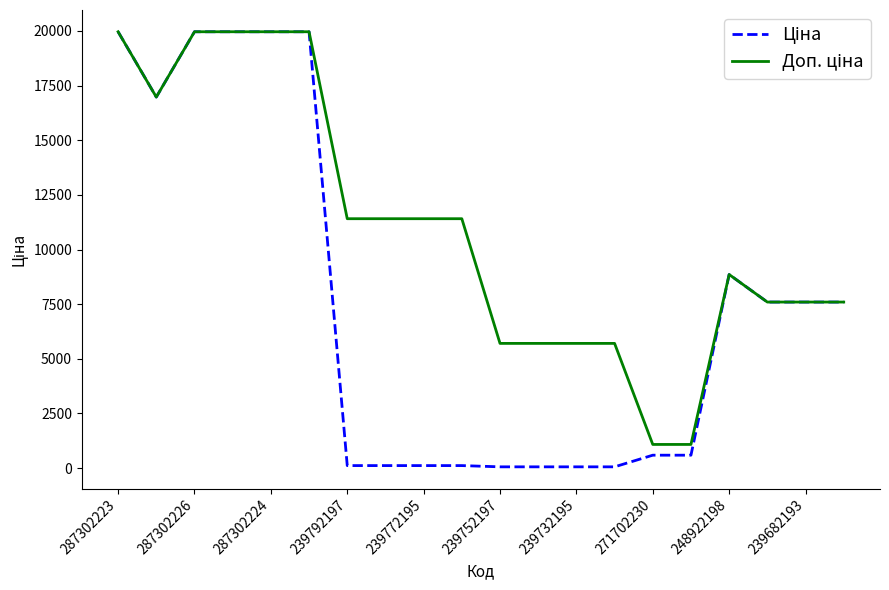

In Доп. ціна, how many points are lower than both neighbors (excluding endpoints)?

1